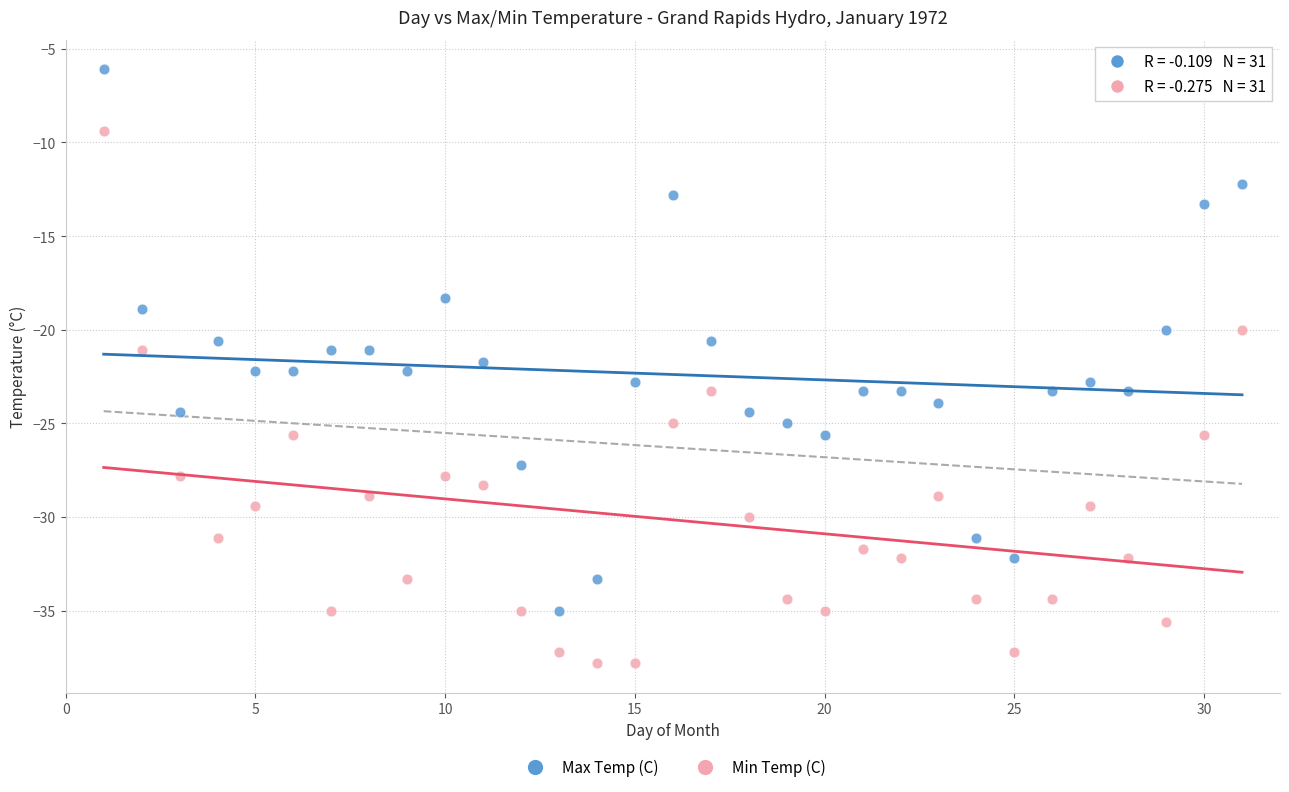

Which series contains the lowest Y value?

Min Temp (C)